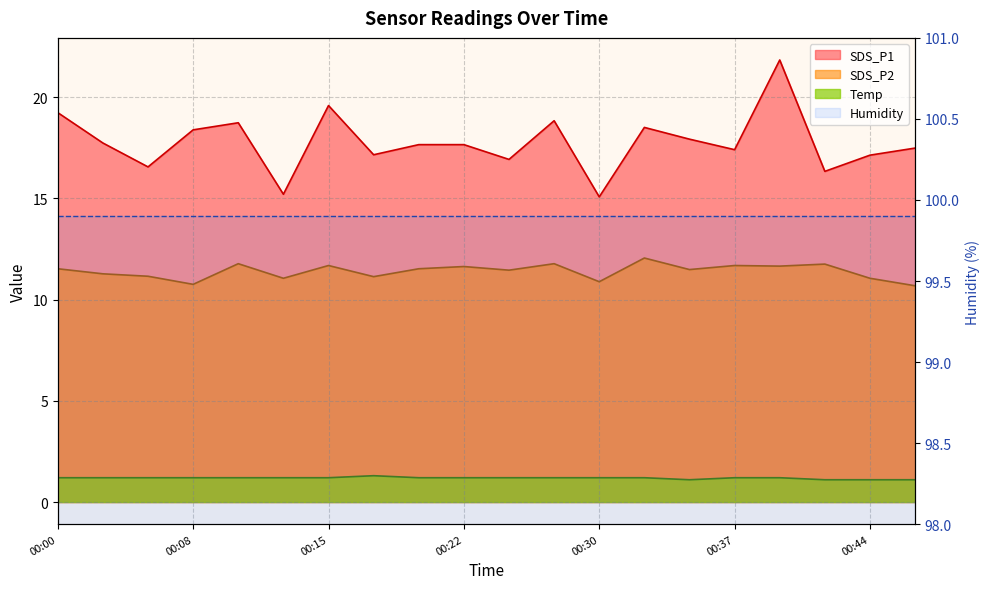

What is the highest value of the Temp series?

1.3